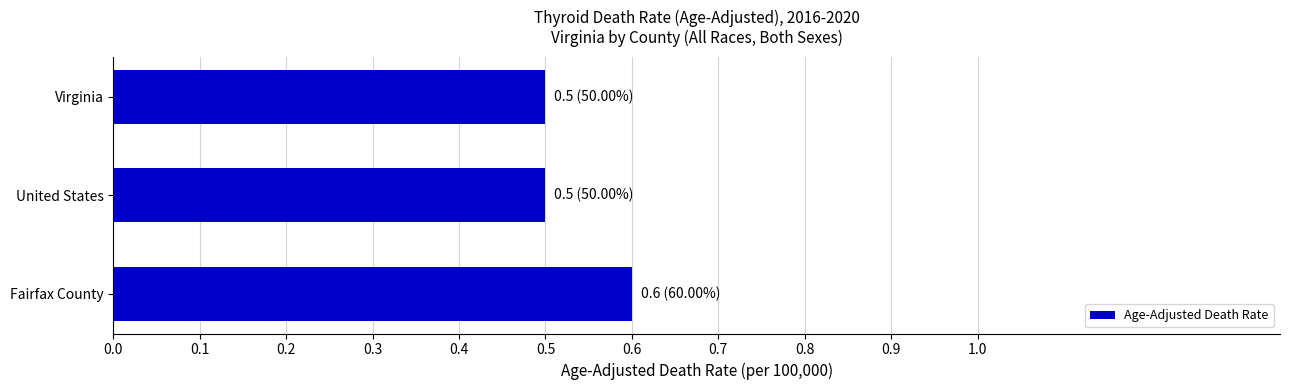

Reading top to bottom, list all the values displayed in this chart.

0.5	0.5	0.6